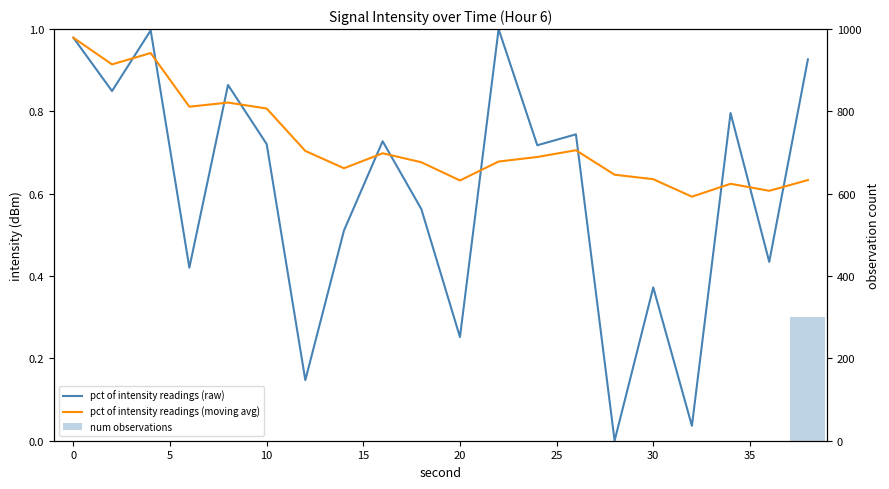

What is the sum of all num observations values?

300.0